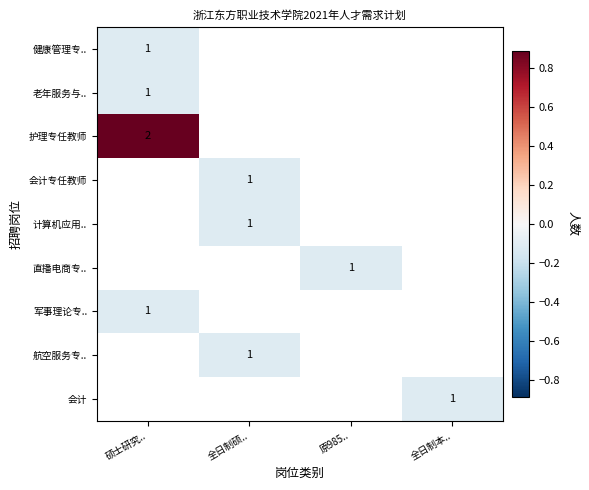

How many data points does each series have?

4